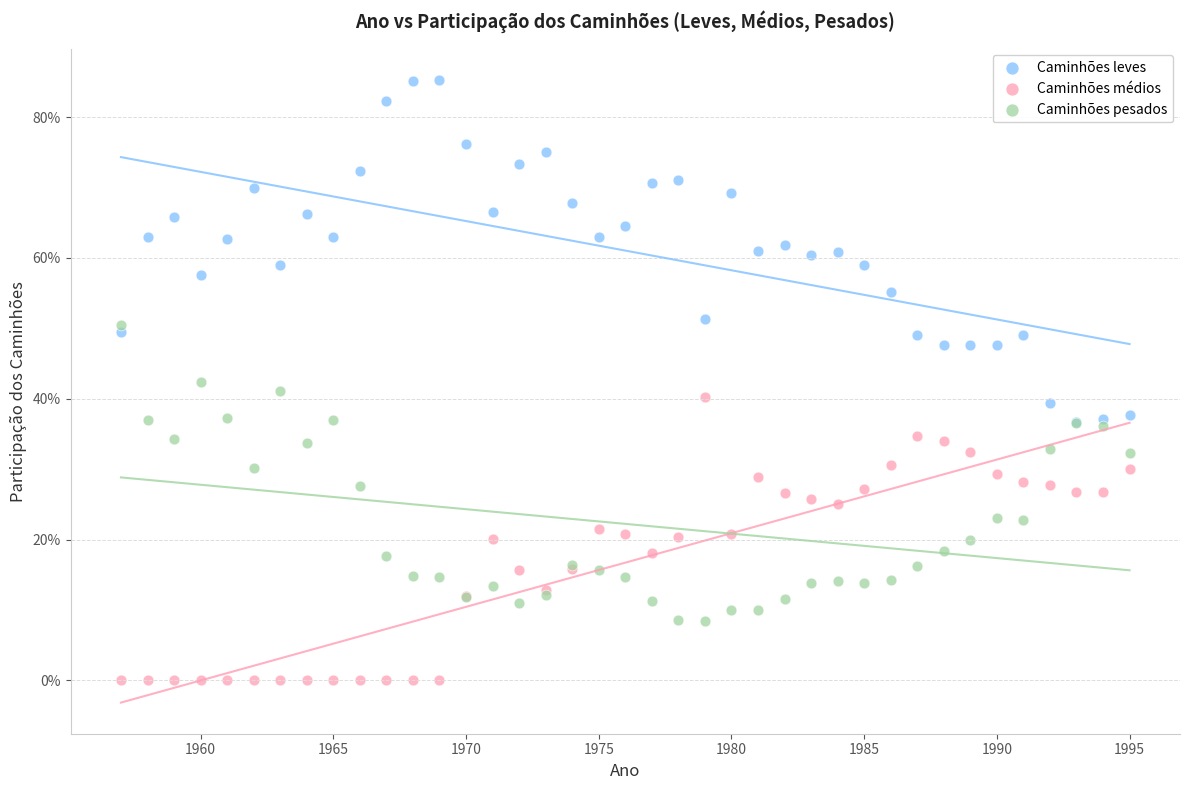

Which series contains the highest Y value?

Caminhões leves